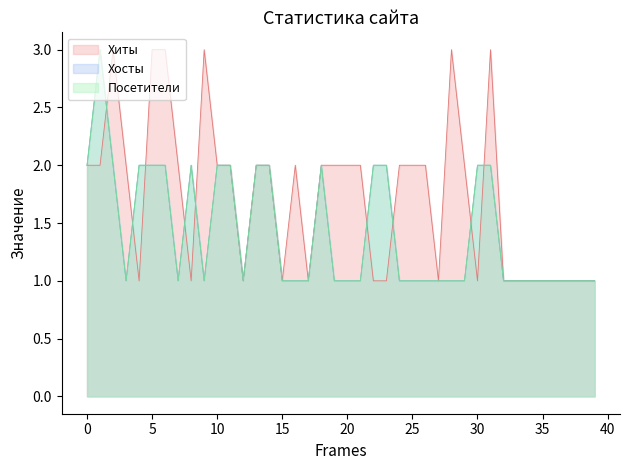

Which series has the largest range (max minus min)?

Хиты